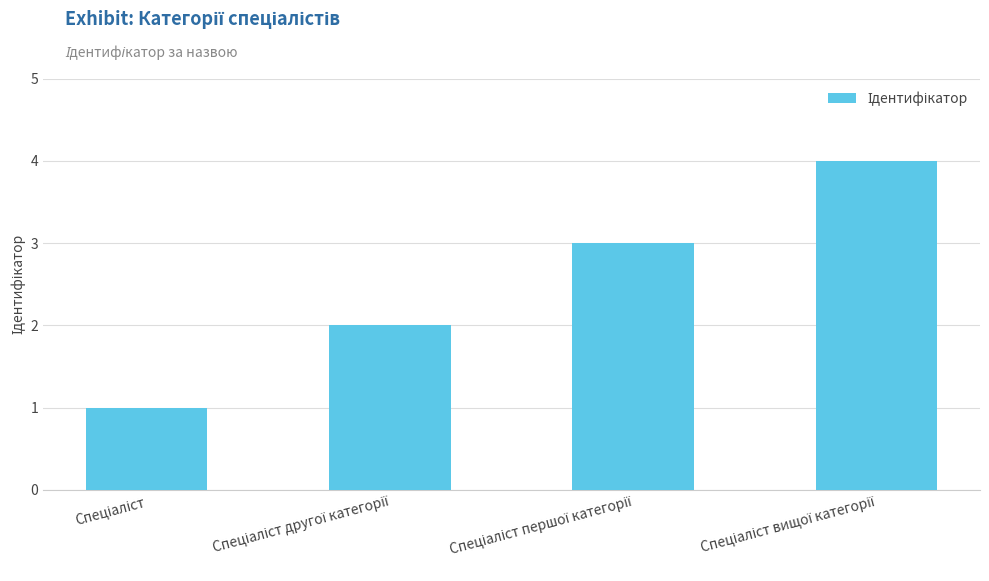

What is the difference between the maximum and minimum values?

3